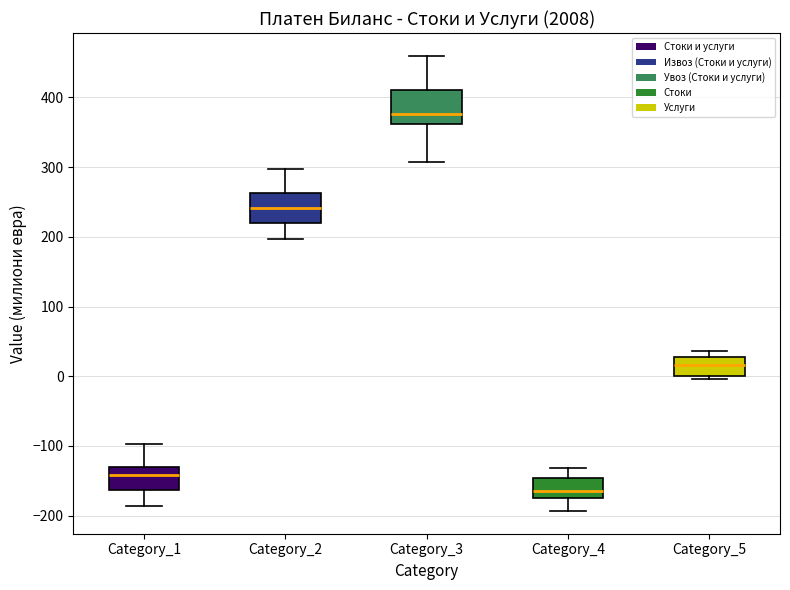

Which box's median line is the lowest?

Category_4